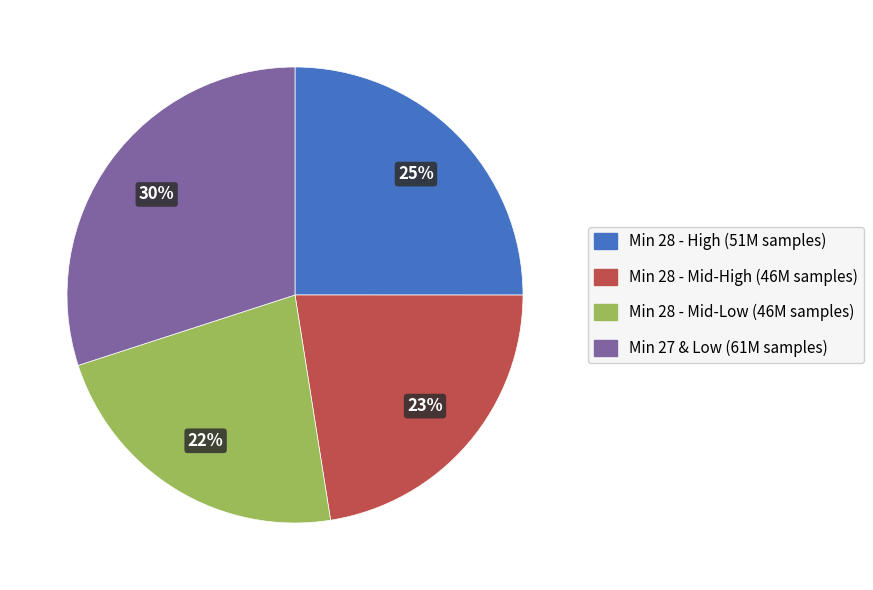

To the nearest percent, what is the average slice percentage?

25%